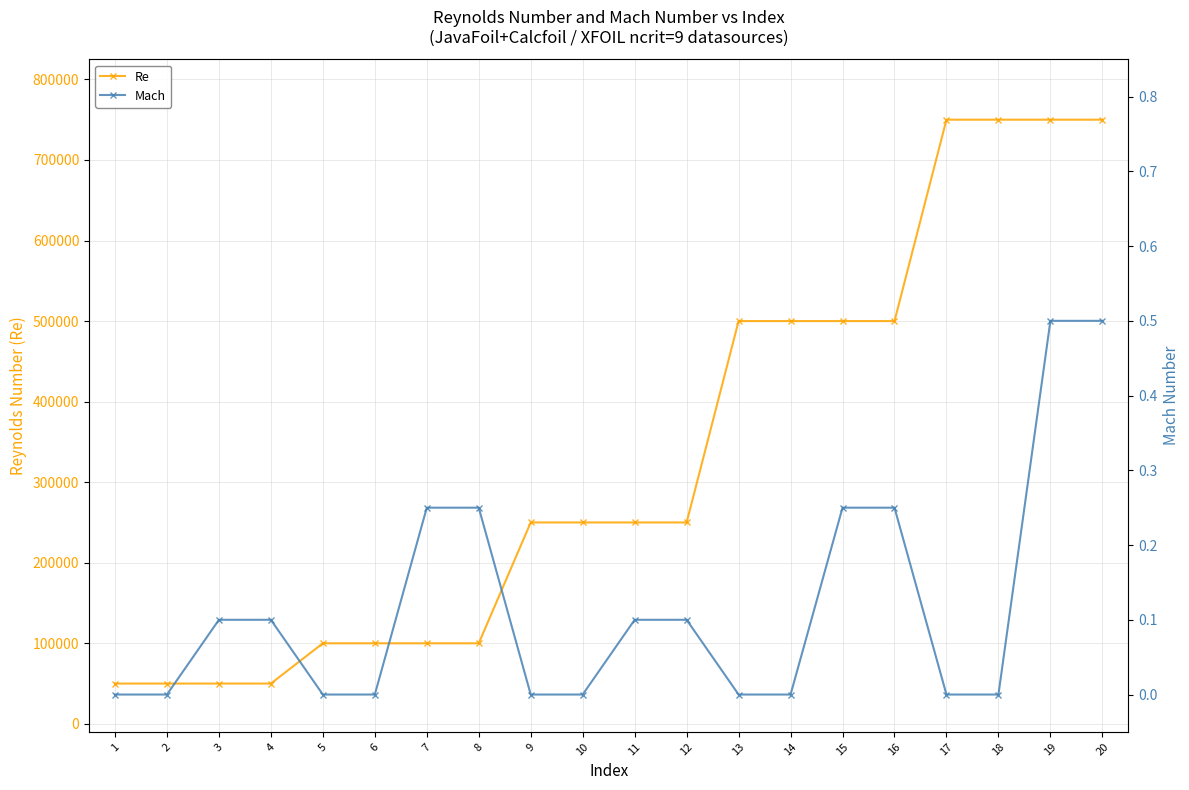

What is the average value of the Re series?

330000